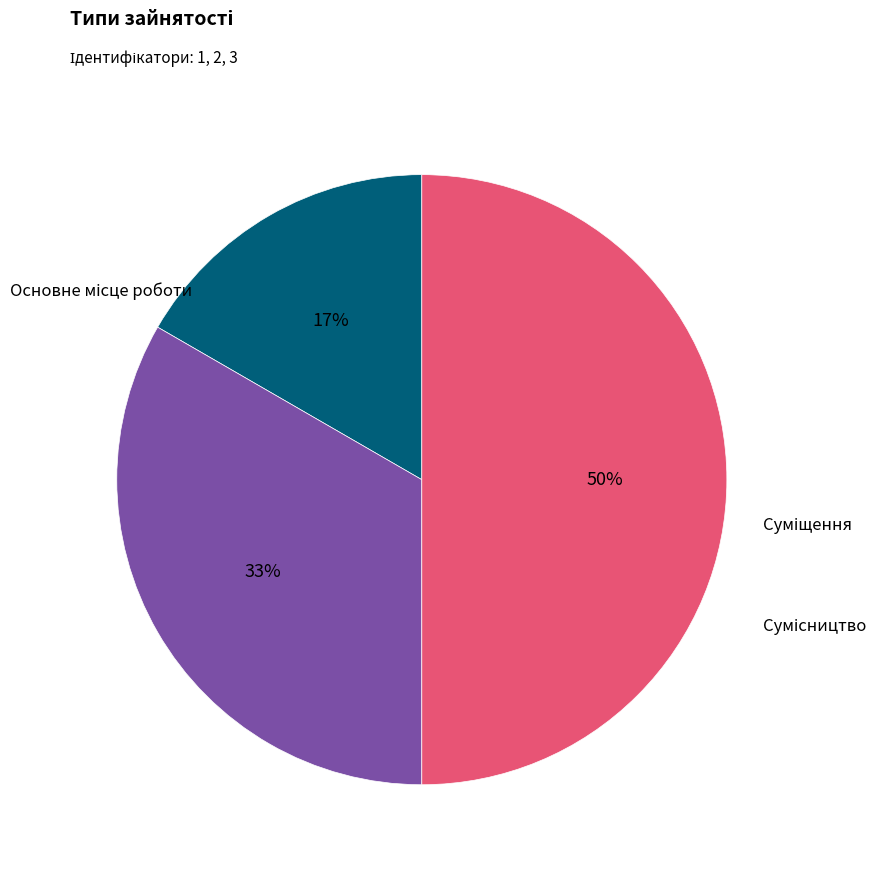

To the nearest percent, what is the average slice percentage?

33%